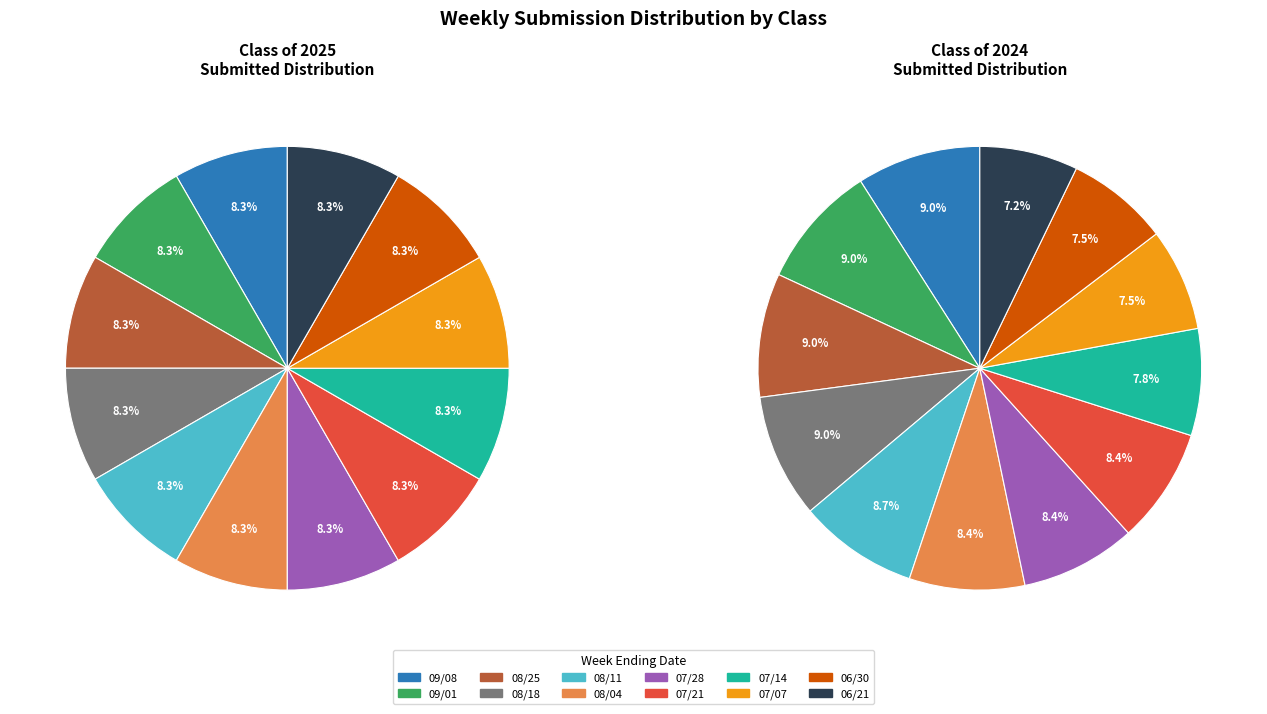

The 07/07 slice represents 2% of the pie. True or false?

False